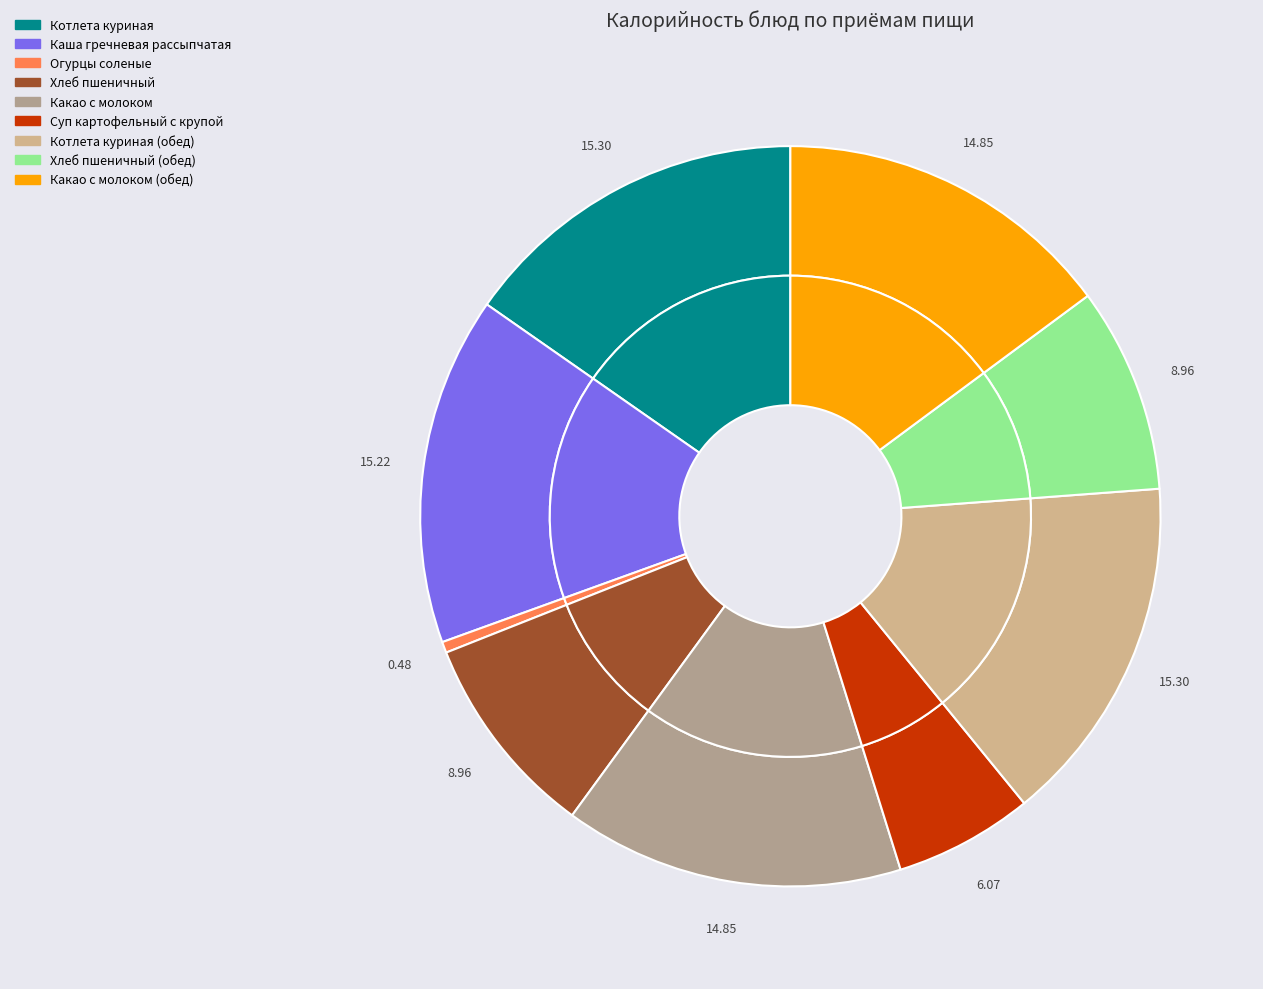

To the nearest percent, what is the combined percentage of Каша гречневая рассыпчатая and Котлета куриная (обед)?

31%